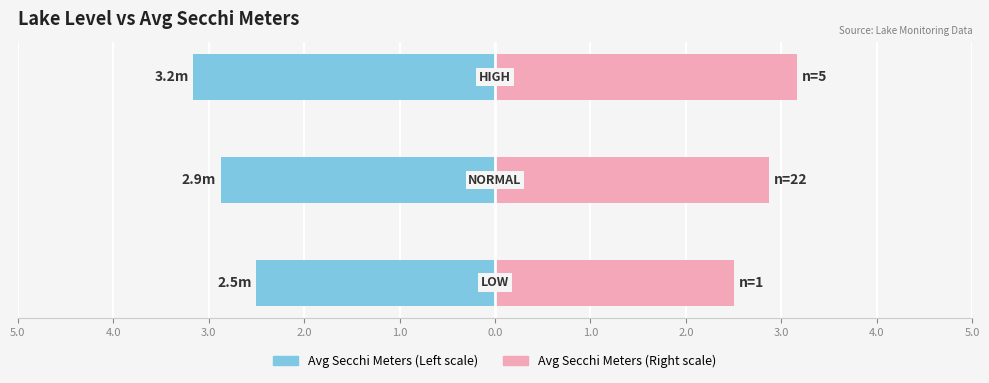

What is the difference between the maximum and second lowest values in the Count (Right) series?

0.3